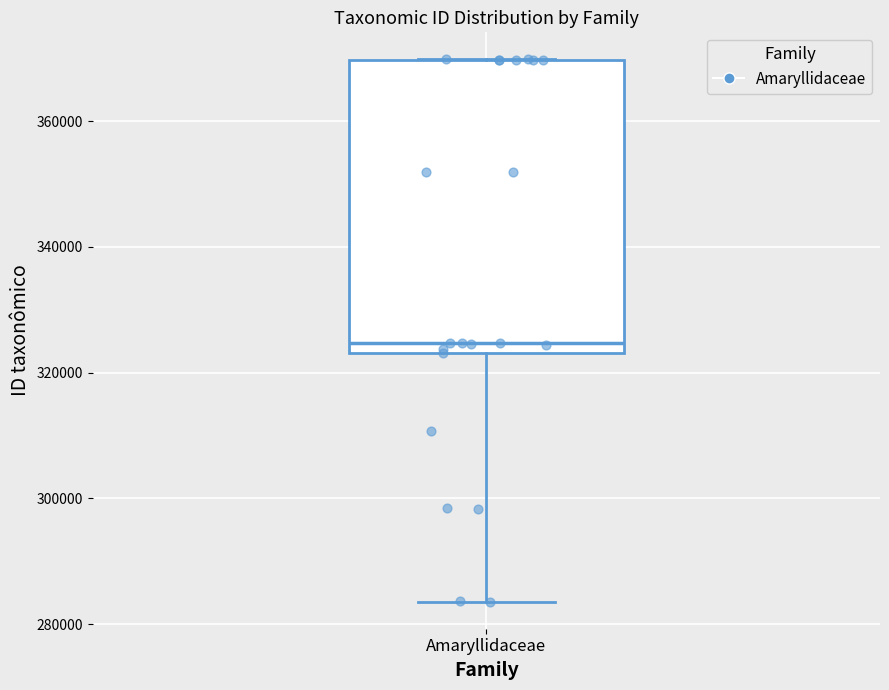

Transcribe this box plot: give where the median line is, the range the box spans, and where the two whiskers end, as read against the y-axis. The values are not printed on the chart, so give them approximately, as read against the axis.

median 324000 (just above the box's lower edge), box 324000 to 370000, whiskers 284000 to 370000